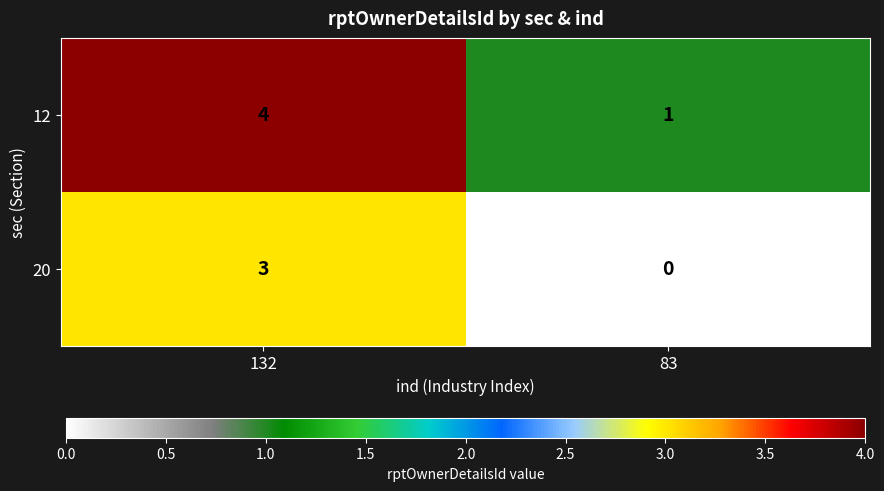

Is it true that 20 equals -1 at 83?

False